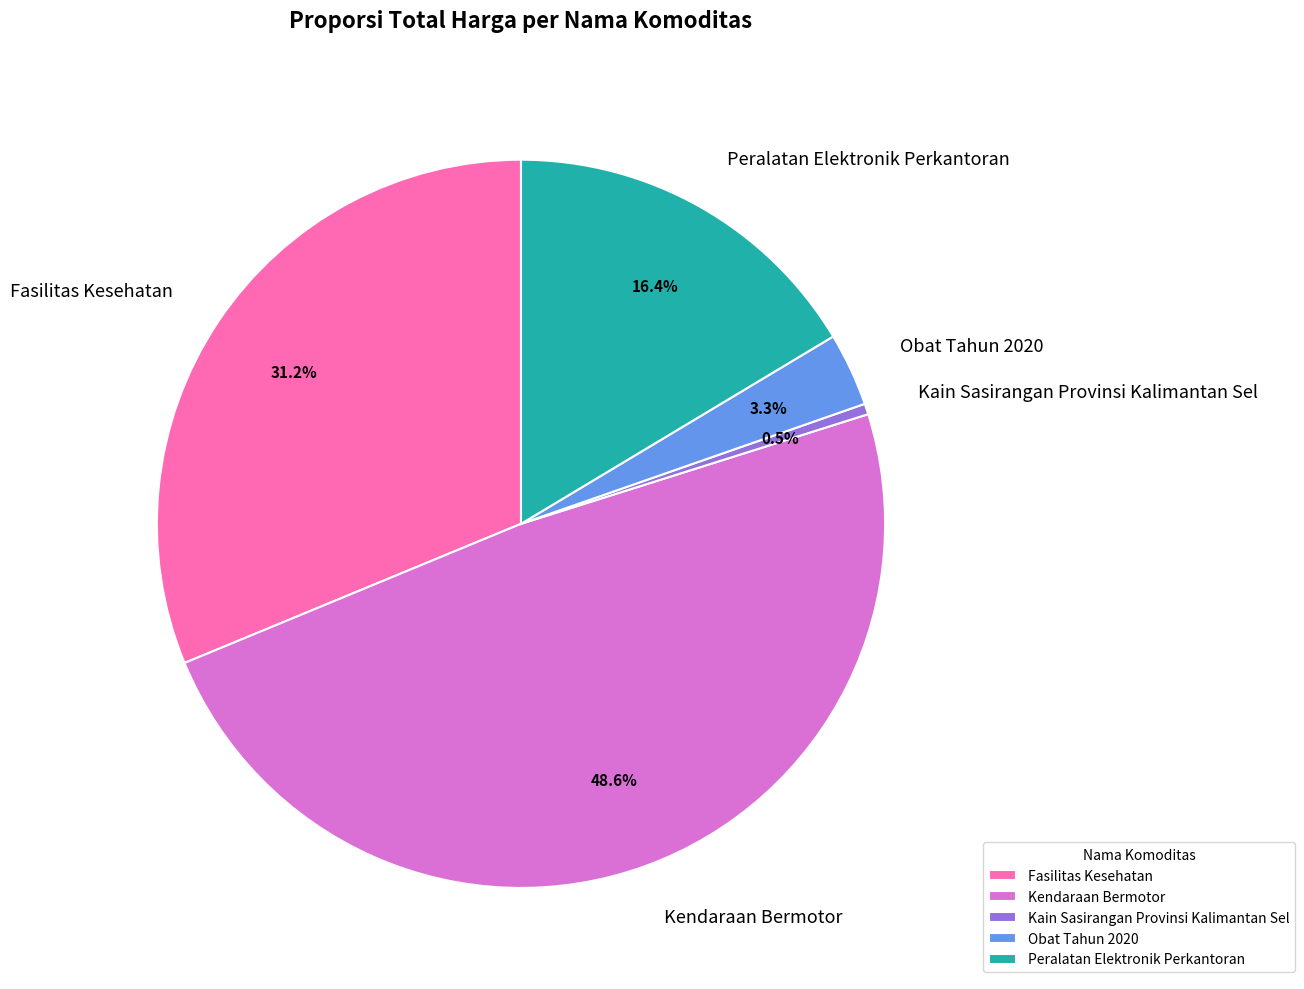

Between Peralatan Elektronik Perkantoran and Fasilitas Kesehatan, which is larger?

Fasilitas Kesehatan